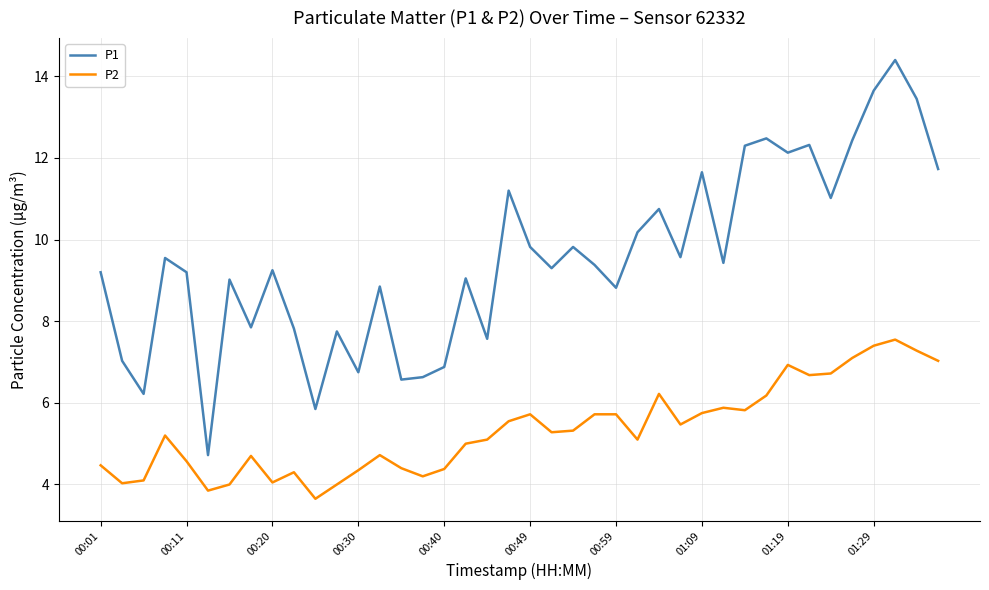

Which series has the widest spread of values?

P1